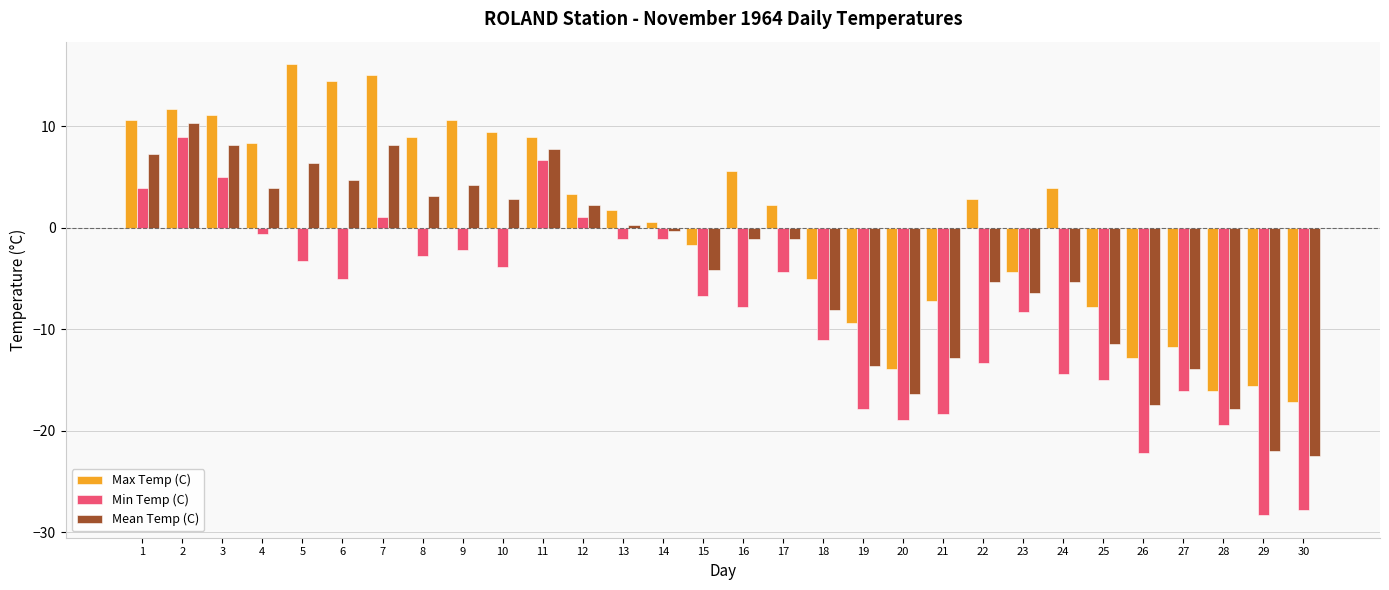

What is the minimum value for Min Temp (C)?

-28.3